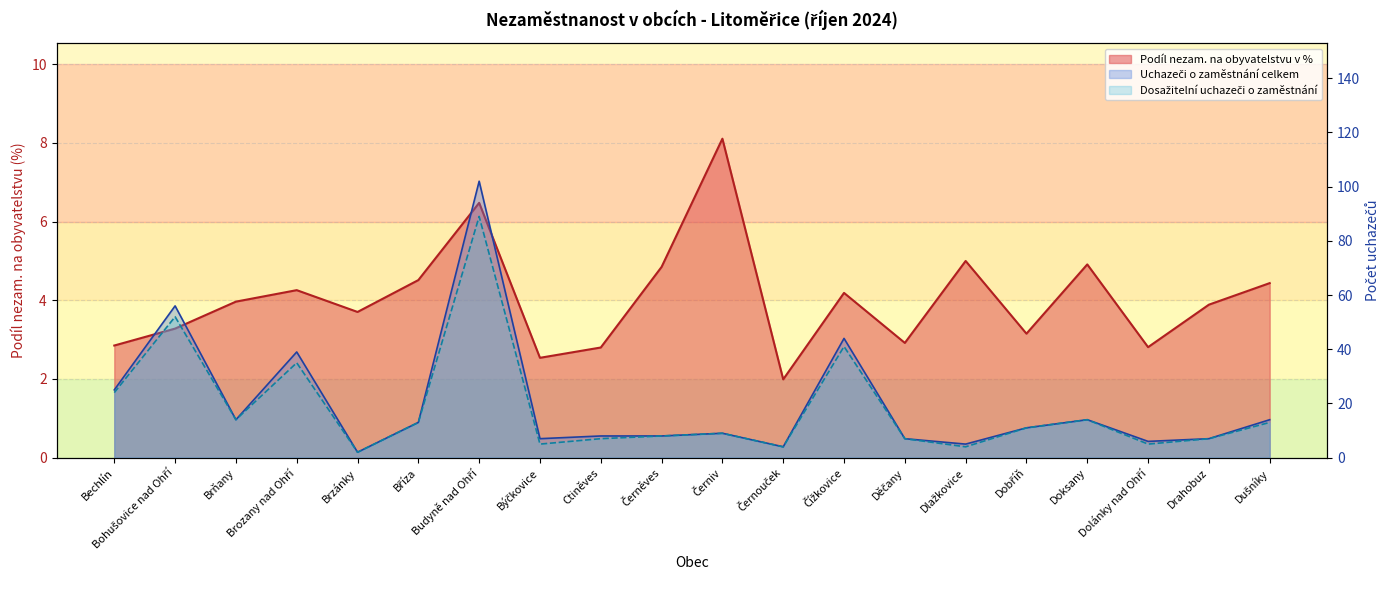

Reading left to right, extract all data points from this chart.

Podíl nezam. na obyvatelstvu v %: Bechlín=2.9	Bohušovice nad Ohří=3.3	Brňany=4.0	Brozany nad Ohří=4.3	Brzánky=3.7	Bříza=4.5	Budyně nad Ohří=6.5	Býčkovice=2.5	Ctiněves=2.8	Černěves=4.8	Černiv=8.1	Černouček=2.0	Čížkovice=4.2	Děčany=2.9	Dlažkovice=5.0	Dobříň=3.2	Doksany=4.9	Dolánky nad Ohří=2.8	Drahobuz=3.9	Dušníky=4.4
Uchazeči o zaměstnání celkem: Bechlín=25.0	Bohušovice nad Ohří=56.0	Brňany=14.0	Brozany nad Ohří=39.0	Brzánky=2.0	Bříza=13.0	Budyně nad Ohří=102.0	Býčkovice=7.0	Ctiněves=8.0	Černěves=8.0	Černiv=9.0	Černouček=4.0	Čížkovice=44.0	Děčany=7.0	Dlažkovice=5.0	Dobříň=11.0	Doksany=14.0	Dolánky nad Ohří=6.0	Drahobuz=7.0	Dušníky=14.0
Dosažitelní uchazeči o zaměstnání: Bechlín=24.0	Bohušovice nad Ohří=52.0	Brňany=14.0	Brozany nad Ohří=35.0	Brzánky=2.0	Bříza=13.0	Budyně nad Ohří=89.0	Býčkovice=5.0	Ctiněves=7.0	Černěves=8.0	Černiv=9.0	Černouček=4.0	Čížkovice=41.0	Děčany=7.0	Dlažkovice=4.0	Dobříň=11.0	Doksany=14.0	Dolánky nad Ohří=5.0	Drahobuz=7.0	Dušníky=13.0